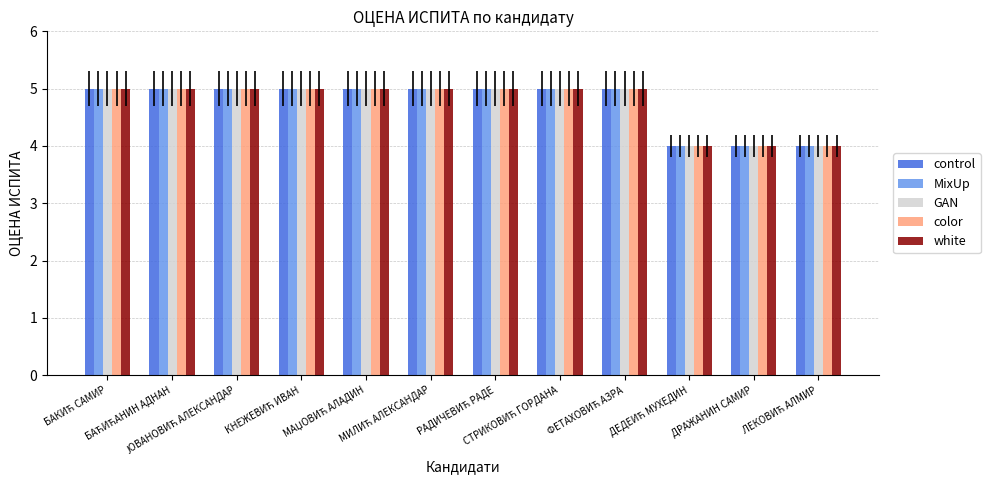

What is the minimum value shown in the chart?

4